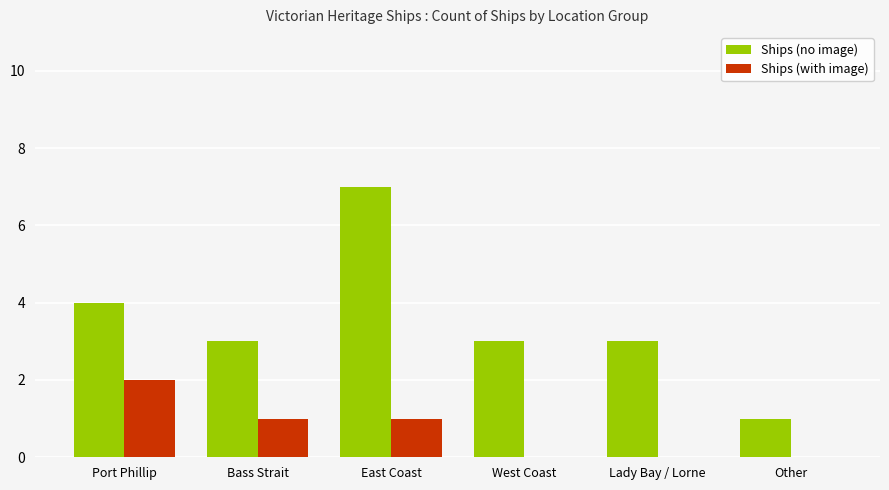

Between Port Phillip and East Coast, which series saw the biggest shift?

Ships (no image)